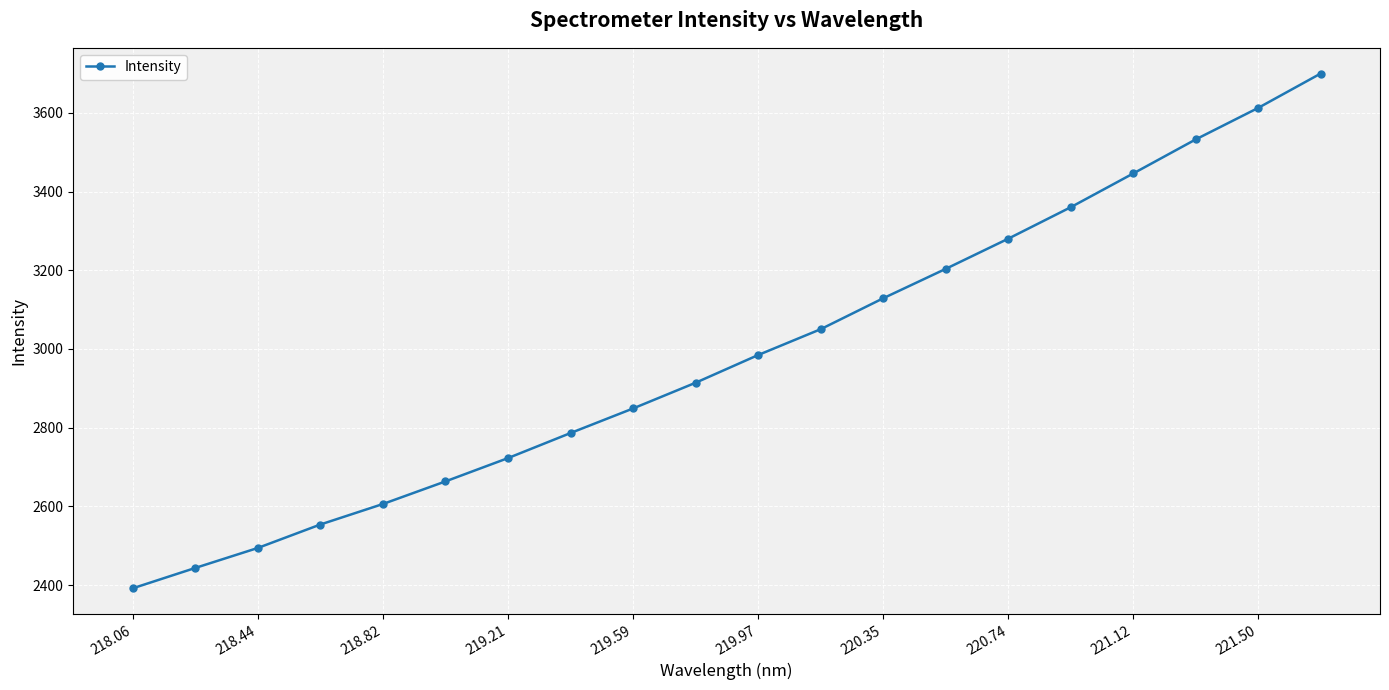

What is the average value?

2986.1